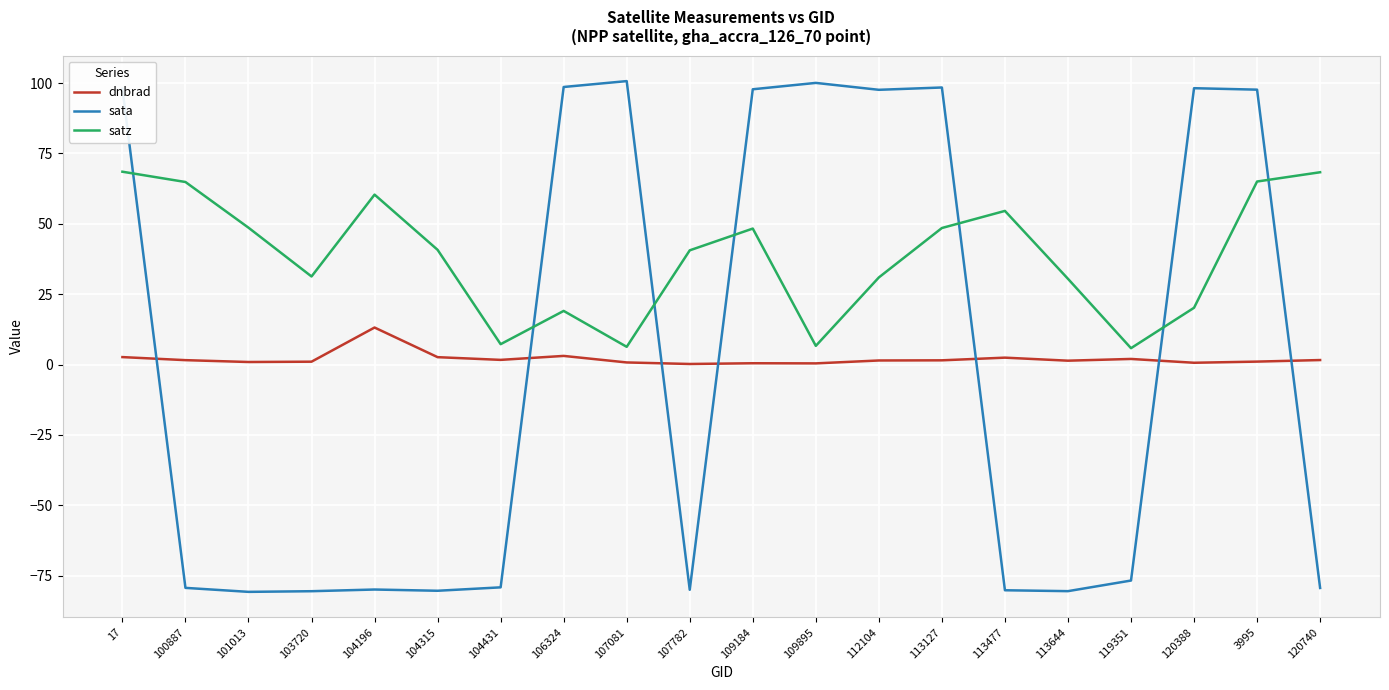

True or false: satz has a value of 114.7 at 120740.

False